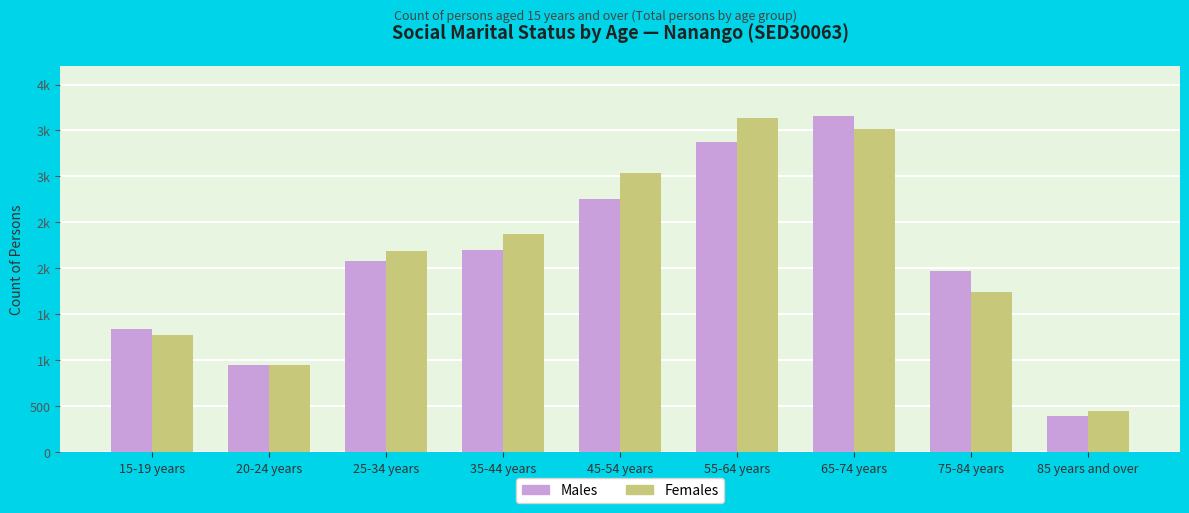

Which category has the lowest value in the Females series?

85 years and over